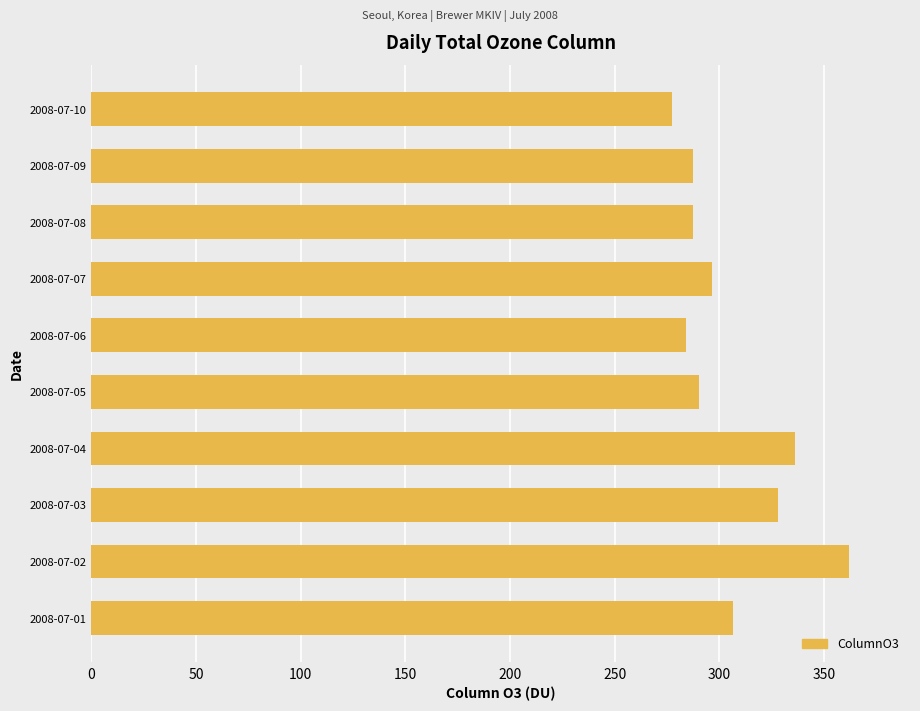

Which label corresponds to the largest value in the chart?

2008-07-02